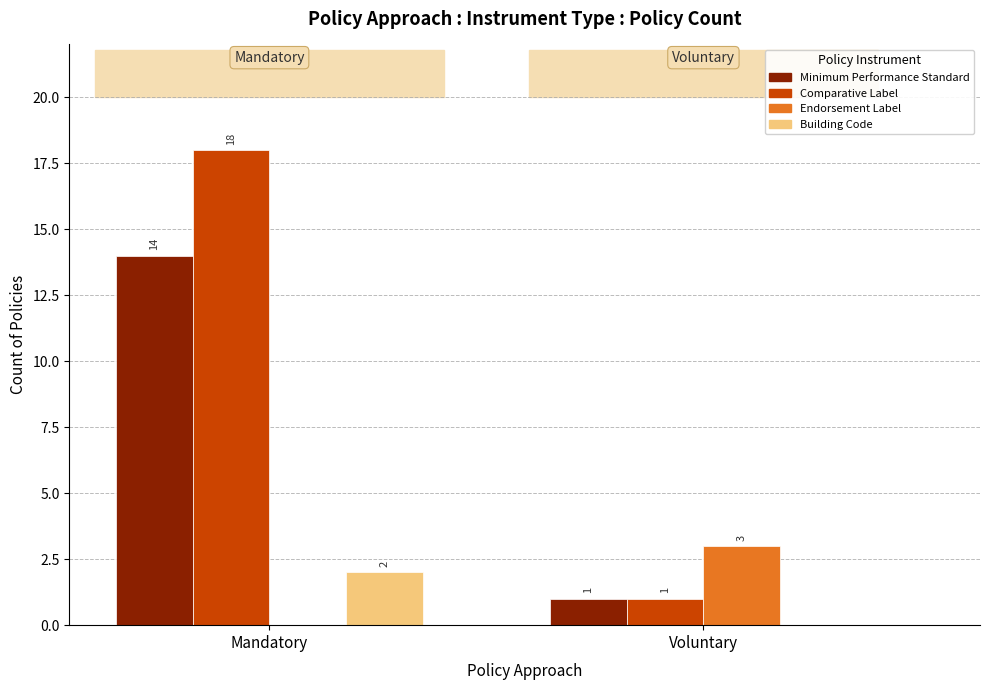

What are all the series names shown in the legend?

Minimum Performance Standard, Comparative Label, Endorsement Label, Building Code